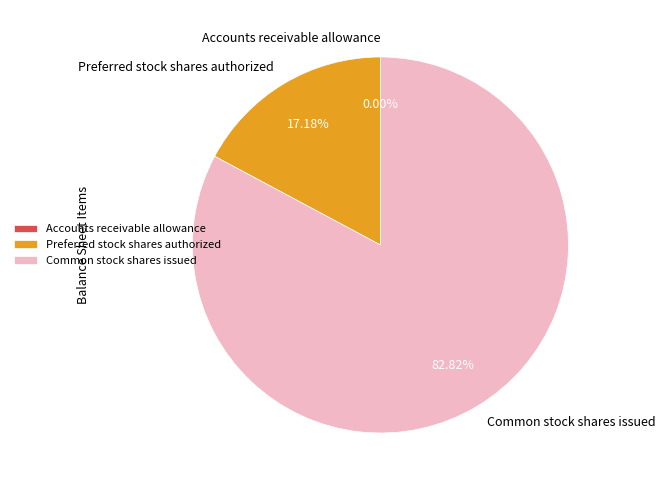

To the nearest percent, what is the difference between the largest and smallest slice percentages?

83%